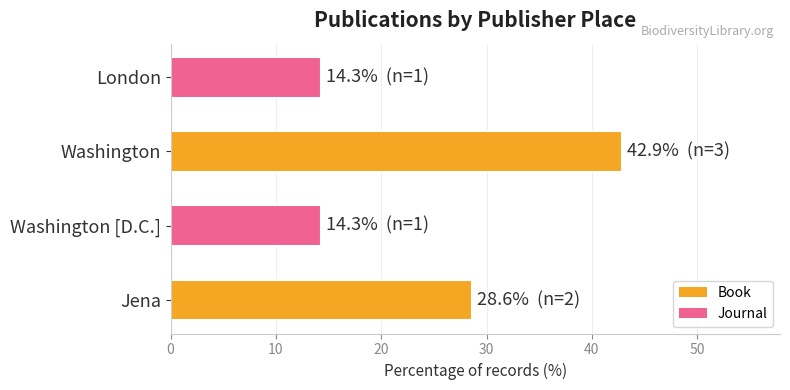

Count the number of data series in this chart.

1